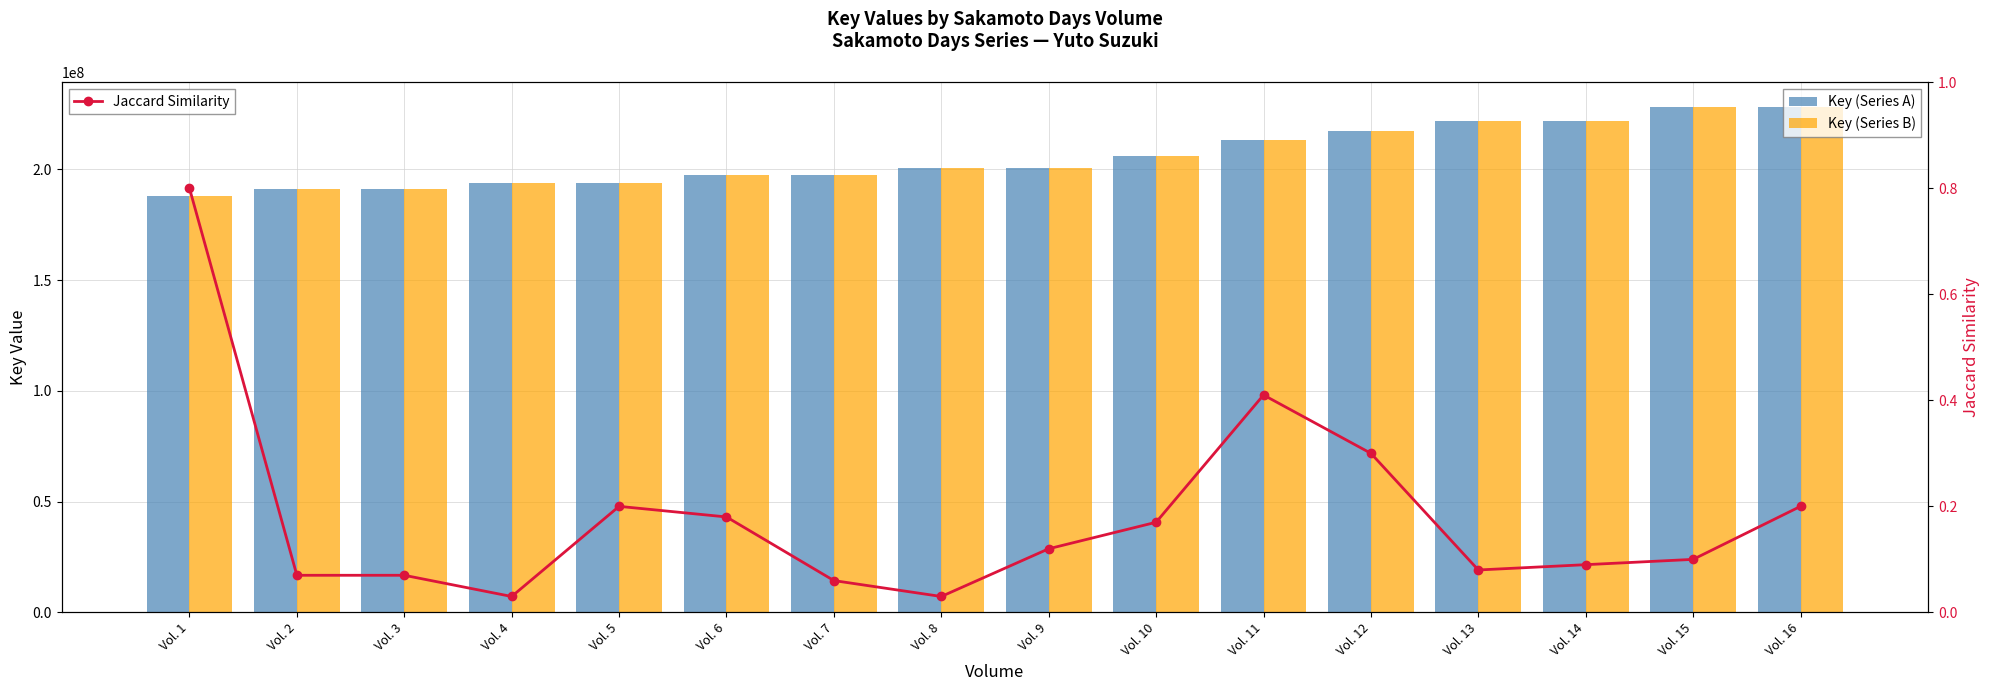

Which category has the lowest value in the Jaccard Similarity series?

Vol. 4